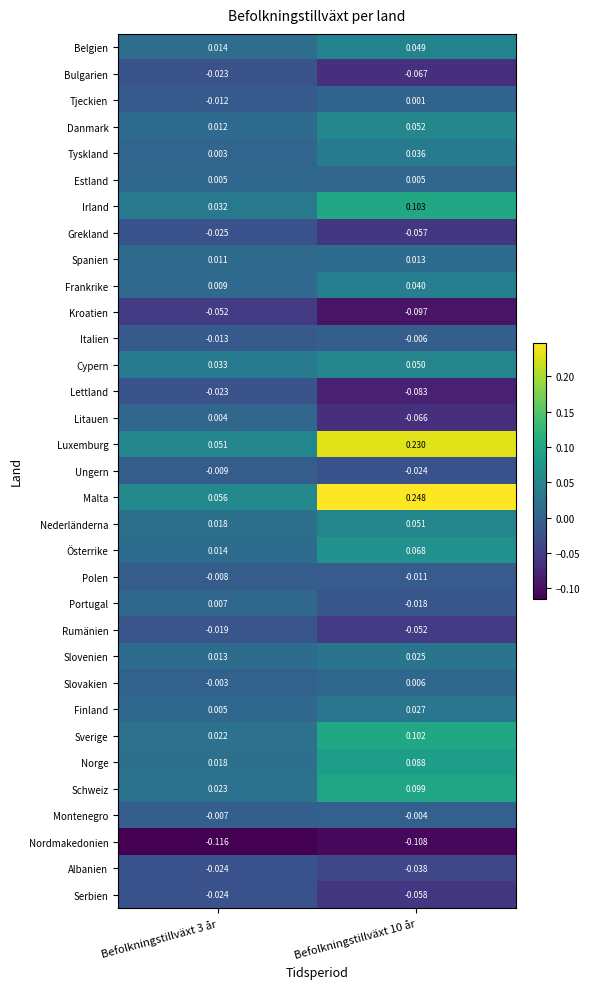

Which series changed the most between Befolkningstillväxt 3 år and Befolkningstillväxt 10 år?

Malta